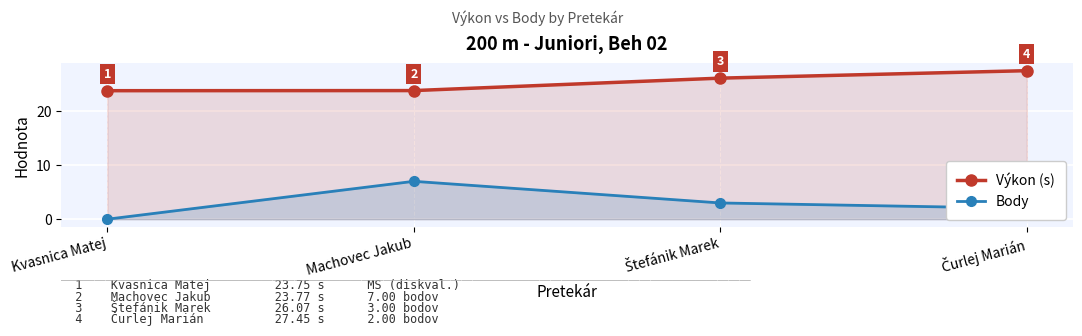

True or false: Body and Výkon (s) intersect in this chart.

False